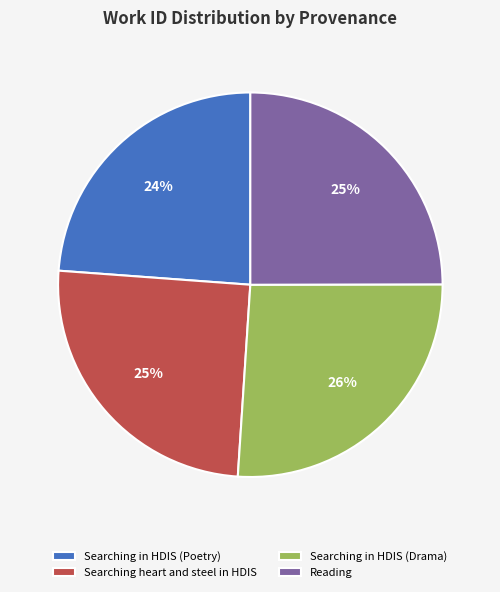

What is the ratio of the value at Searching in HDIS (Drama) to the value at Reading?

1.0